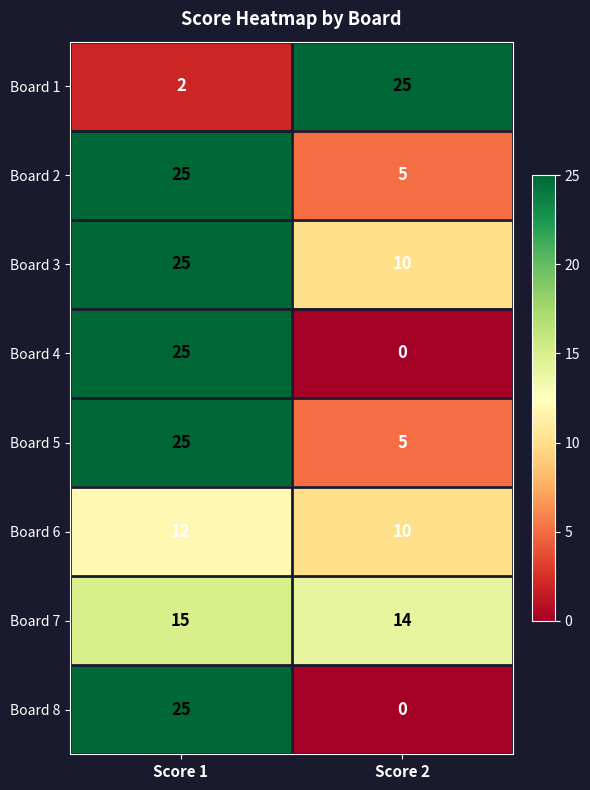

Reading left to right, transcribe all the data shown in this chart.

Board 1: Score 1=2	Score 2=25
Board 2: Score 1=25	Score 2=5
Board 3: Score 1=25	Score 2=10
Board 4: Score 1=25	Score 2=0
Board 5: Score 1=25	Score 2=5
Board 6: Score 1=12	Score 2=10
Board 7: Score 1=15	Score 2=14
Board 8: Score 1=25	Score 2=0